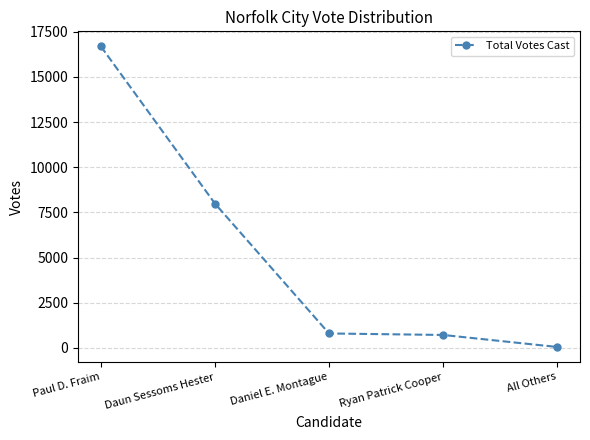

Which category has the lowest value across all series?

All Others